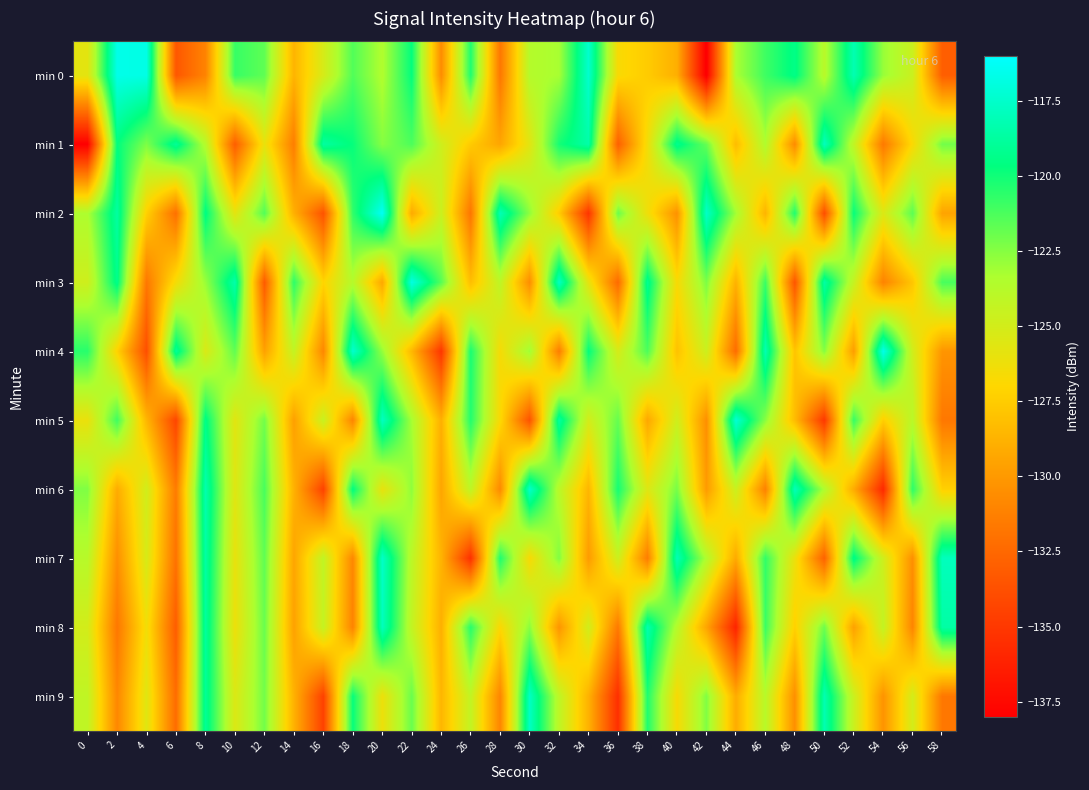

List the series in order of their peak value, lowest first.

min 1, min 8, min 9, min 7, min 6, min 5, min 3, min 0, min 4, min 2